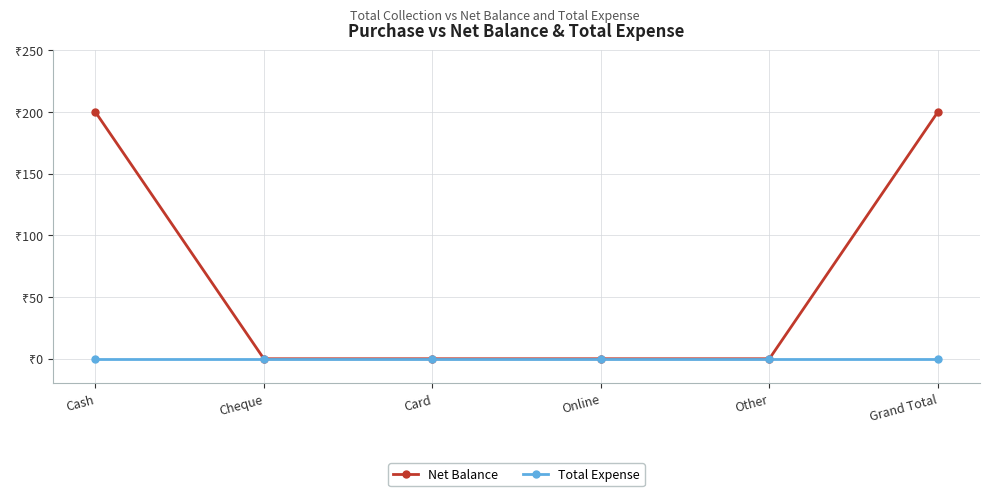

Does the chart have visible grid lines?

Yes